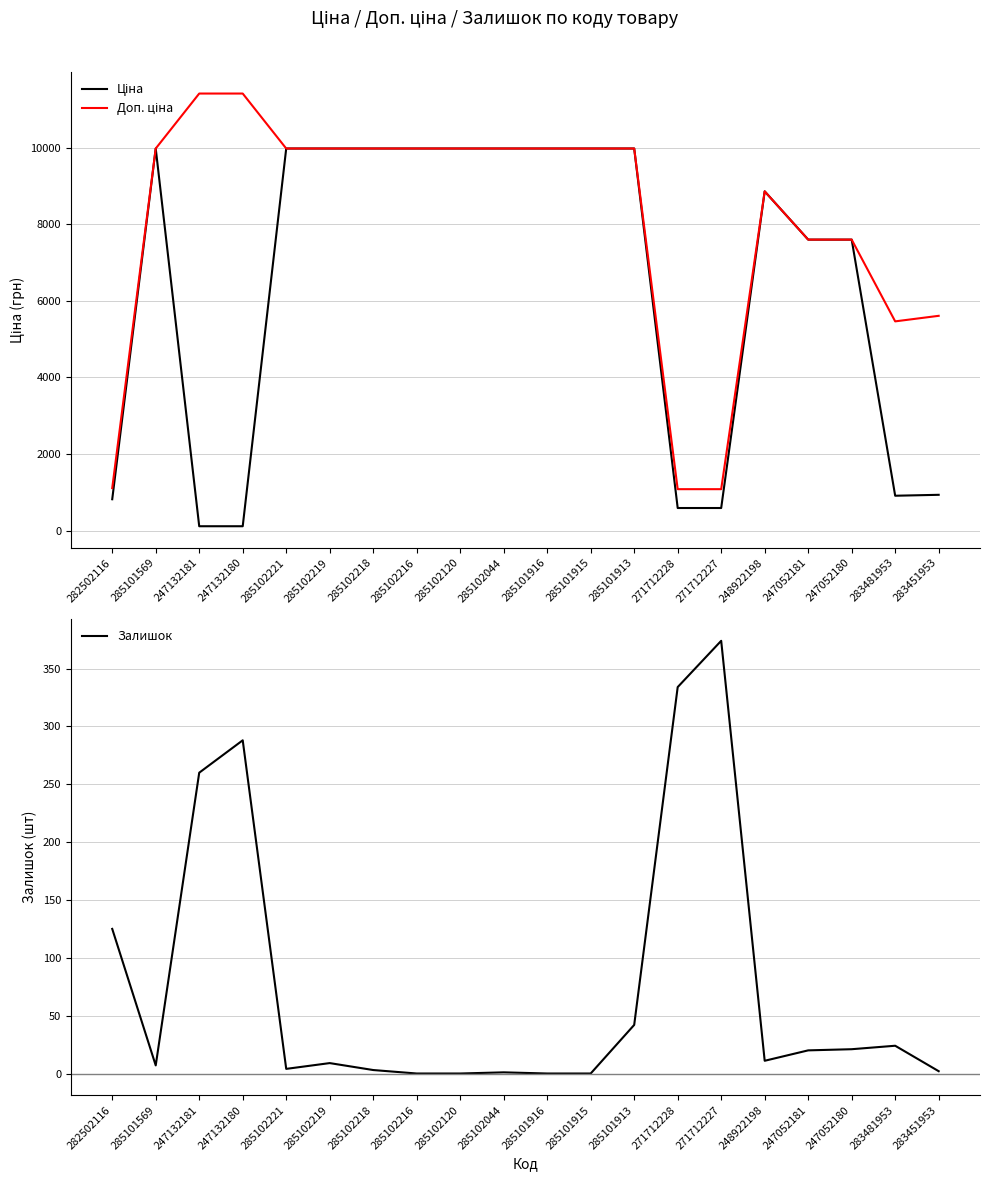

Rank the series by their maximum value, from lowest to highest.

Залишок, Ціна, Доп. ціна